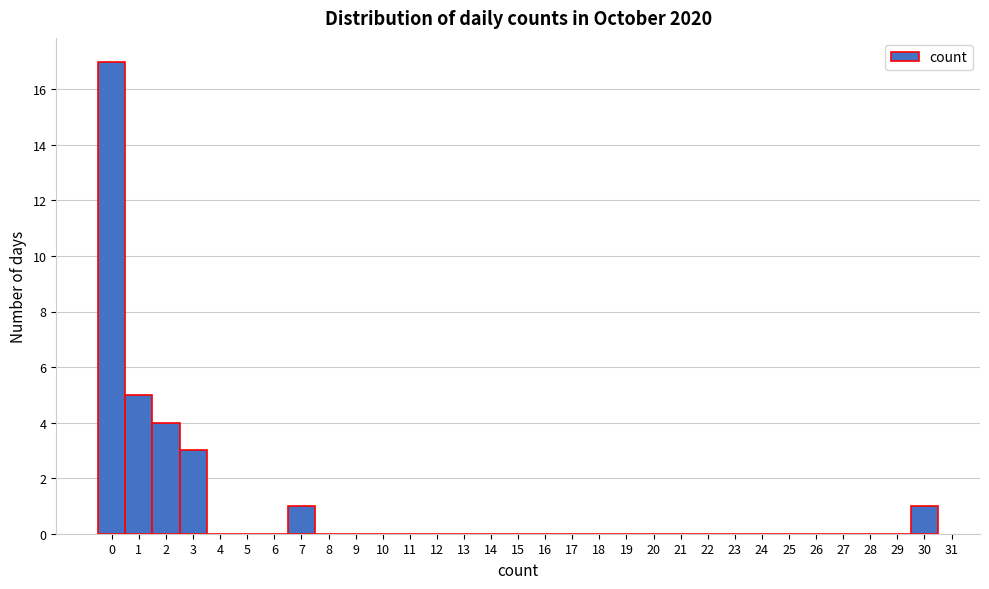

Over which range of the x-axis is the bar tallest?

-0.5 to 0.5